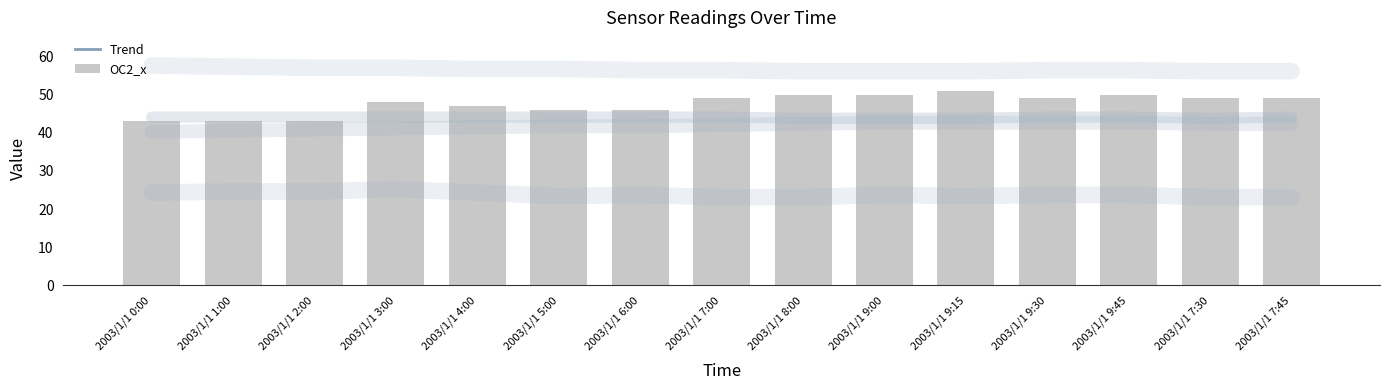

True or false: OC2_x has a value of 80 at 2003/1/1 7:45.

False